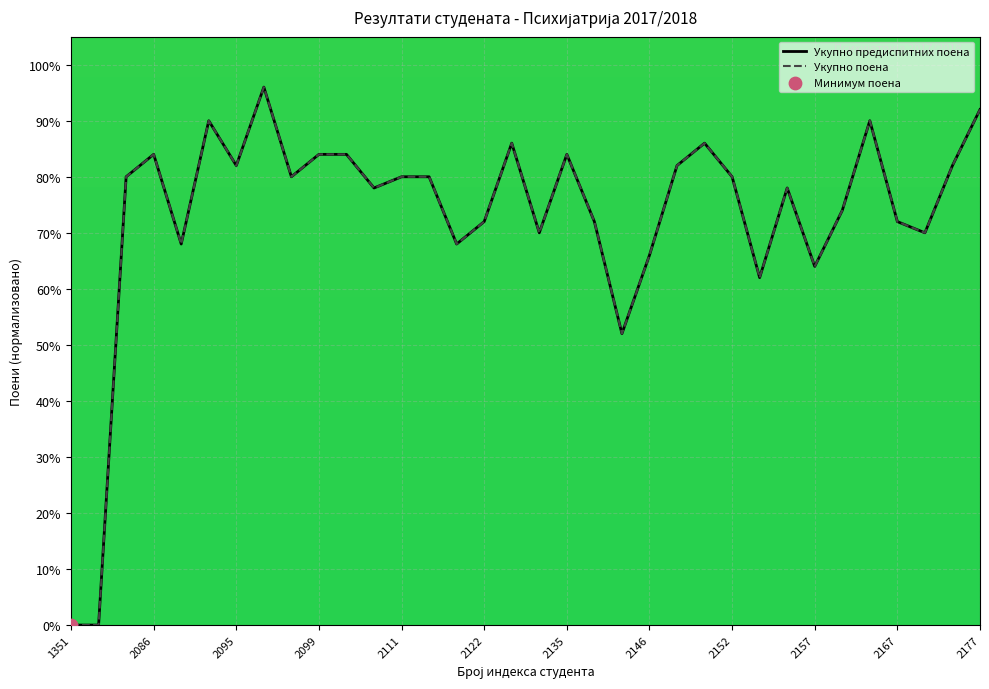

At which category is the sum across all series the highest?

2096